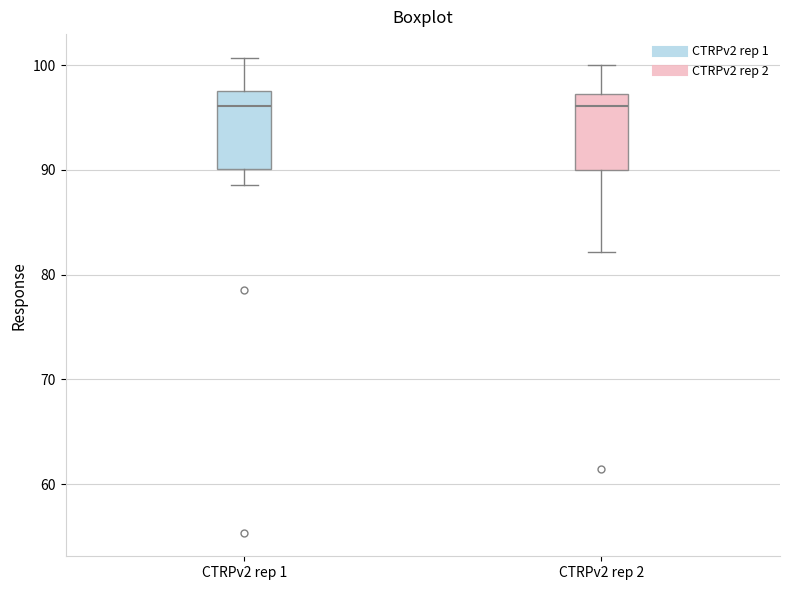

Reading left to right, transcribe this box plot: for each box, give where its median line is, the range the box spans, and where its two whiskers end, as read against the y-axis. The values are not printed on the chart, so give them approximately, as read against the axis.

CTRPv2 rep 1: median 96, box 90 to 98, whiskers 89 to 101
CTRPv2 rep 2: median 96, box 90 to 97, whiskers 82 to 100